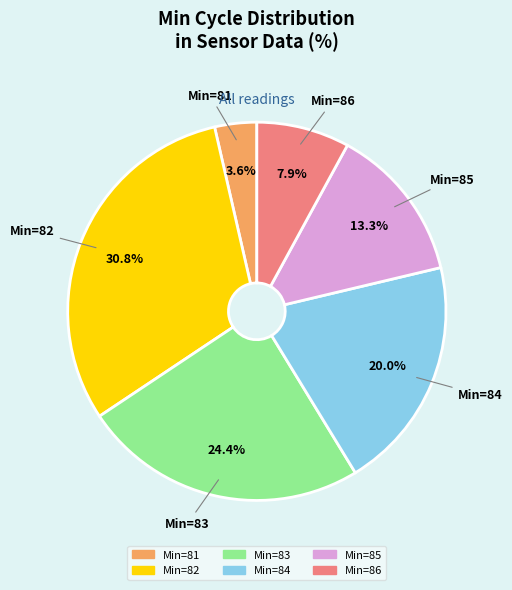

Does any single category account for the majority?

No